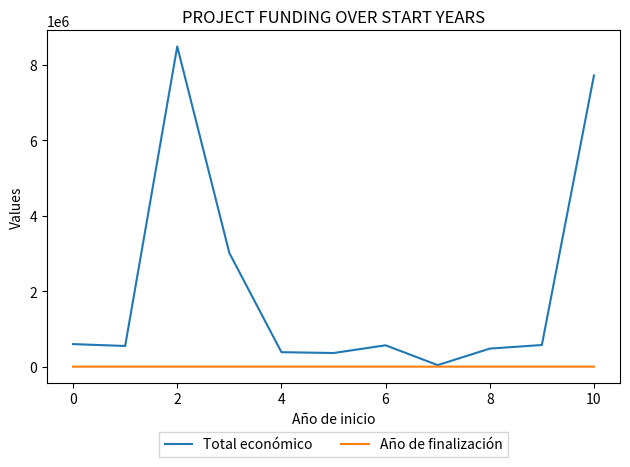

Rank the series by their maximum value, from lowest to highest.

Año de finalización, Total económico